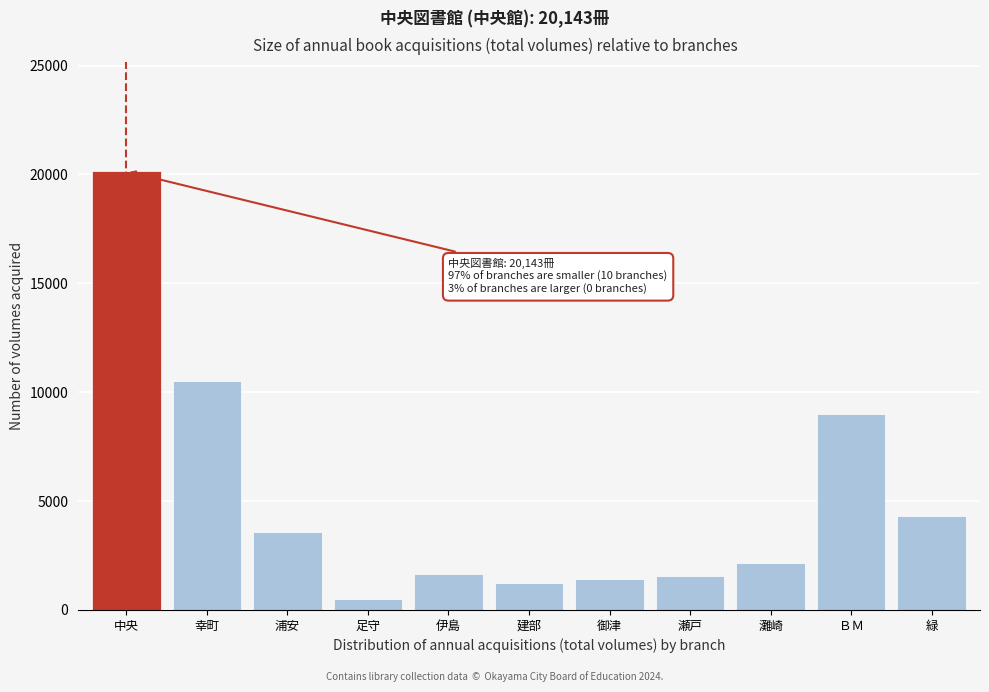

Reading left to right, transcribe all the data shown in this chart.

20143	10496	3583	486	1667	1227	1438	1563	2163	9006	4293